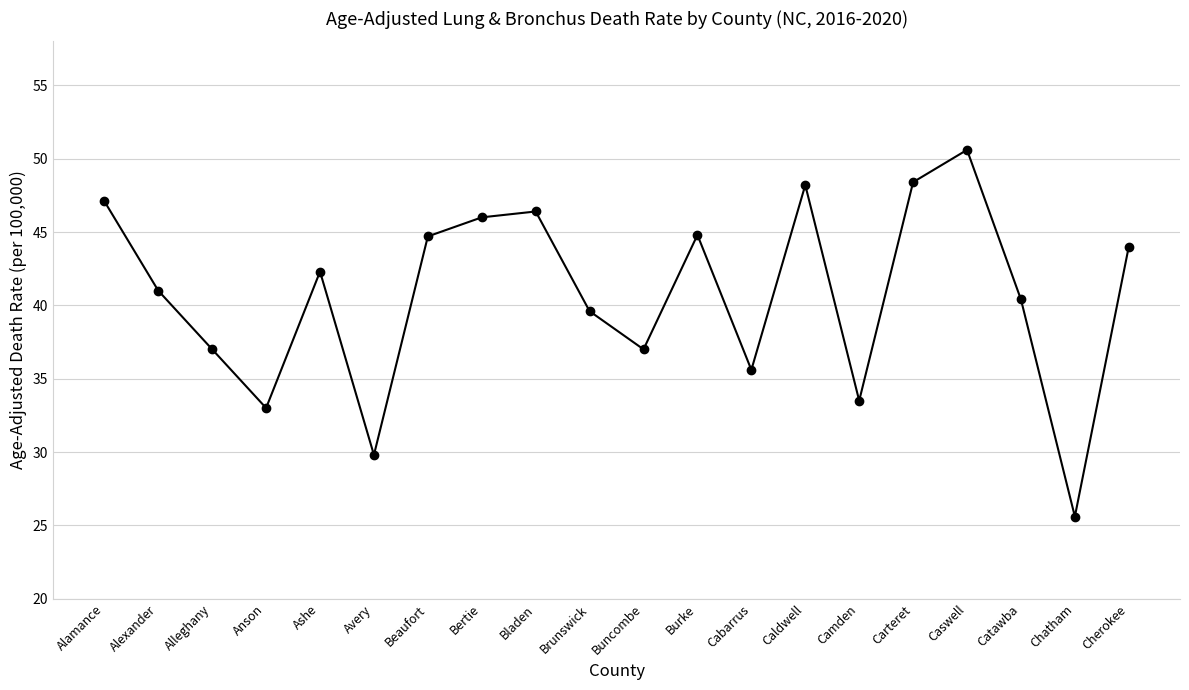

The value at Ashe is 24.4. True or false?

False